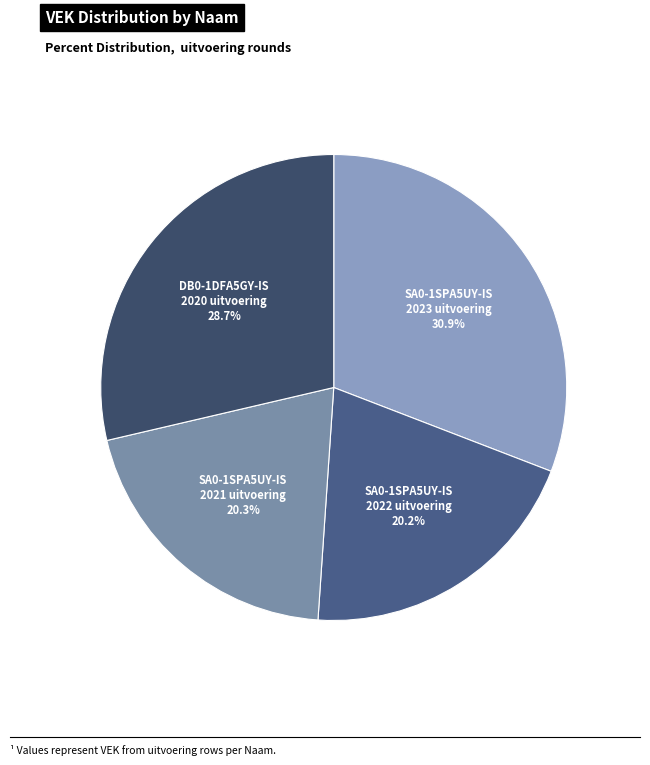

Which category has the biggest portion of the pie?

SA0-1SPA5UY-IS 2023 uitvoering